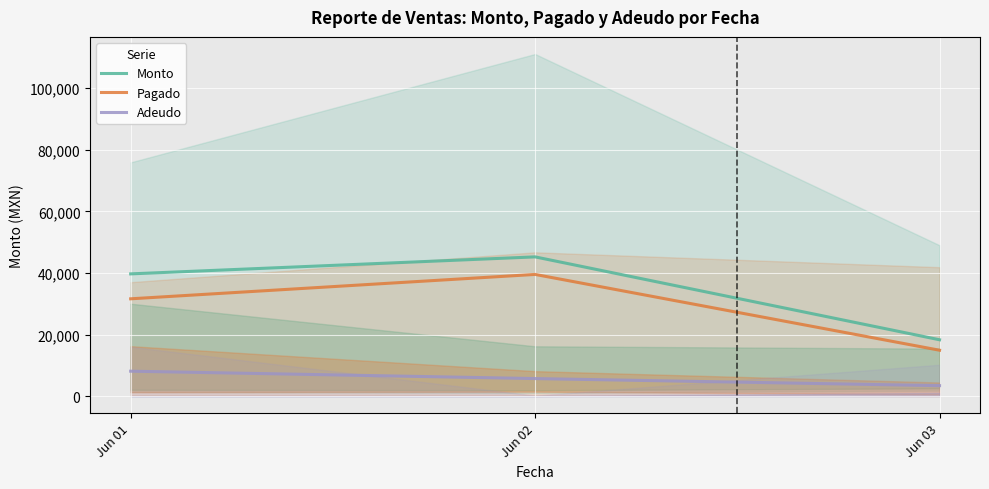

What is the difference between the maximum and second lowest values in the Adeudo series?

2397.5